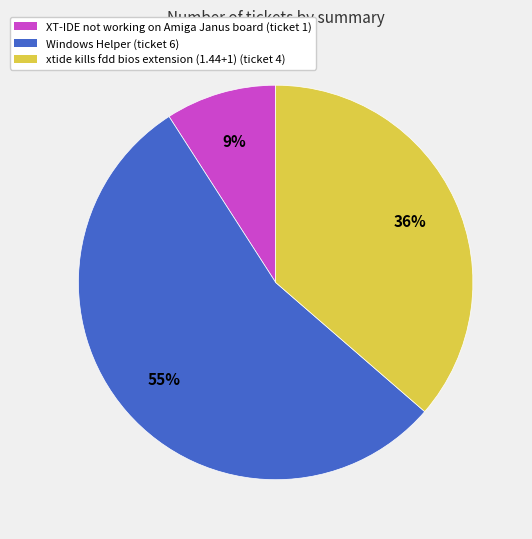

Is there any slice that represents more than half of the pie?

Yes